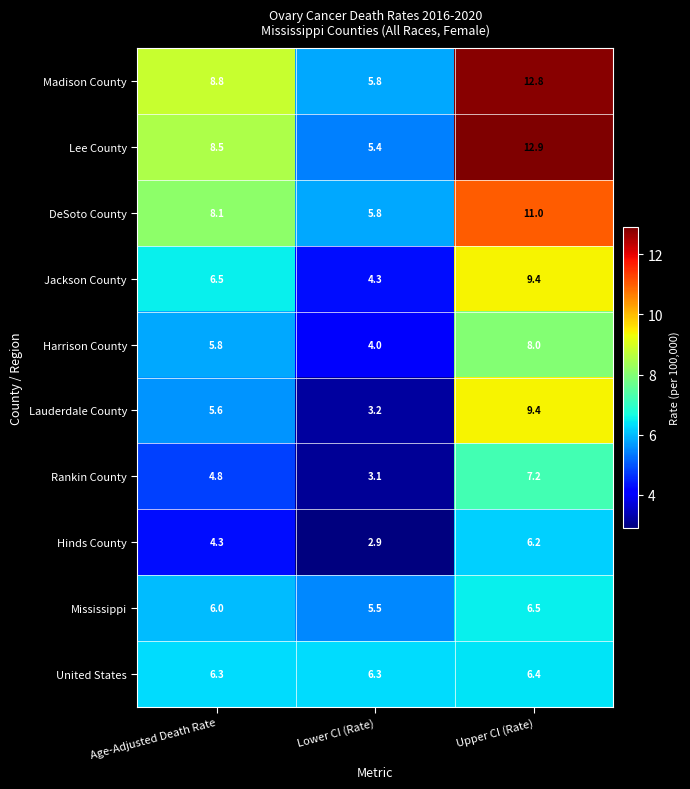

What is the total value across all series at Upper CI (Rate)?

89.8